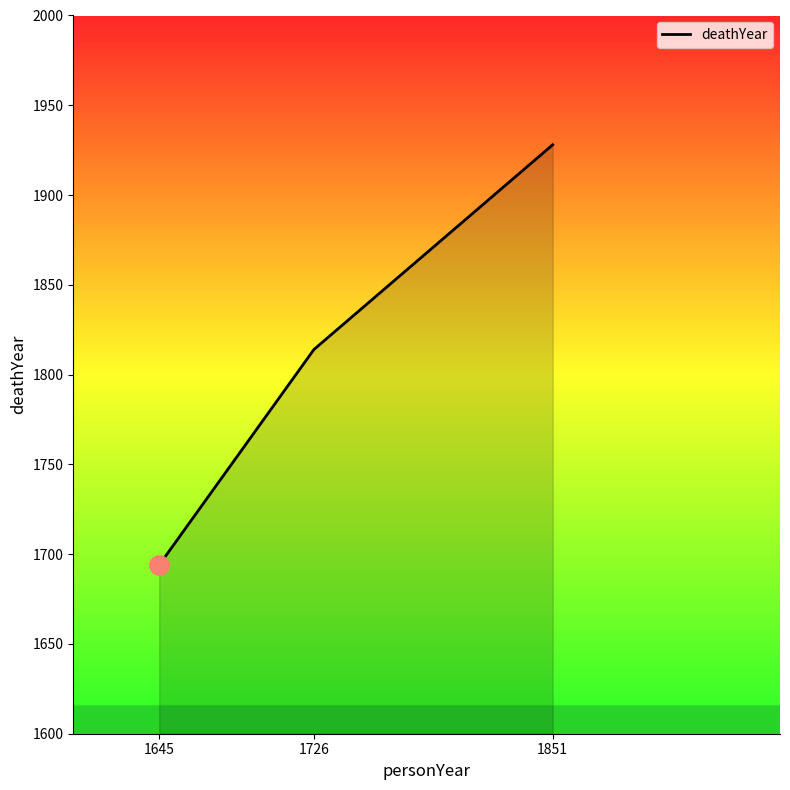

List the labels in order of value, largest first.

1851, 1726, 1645